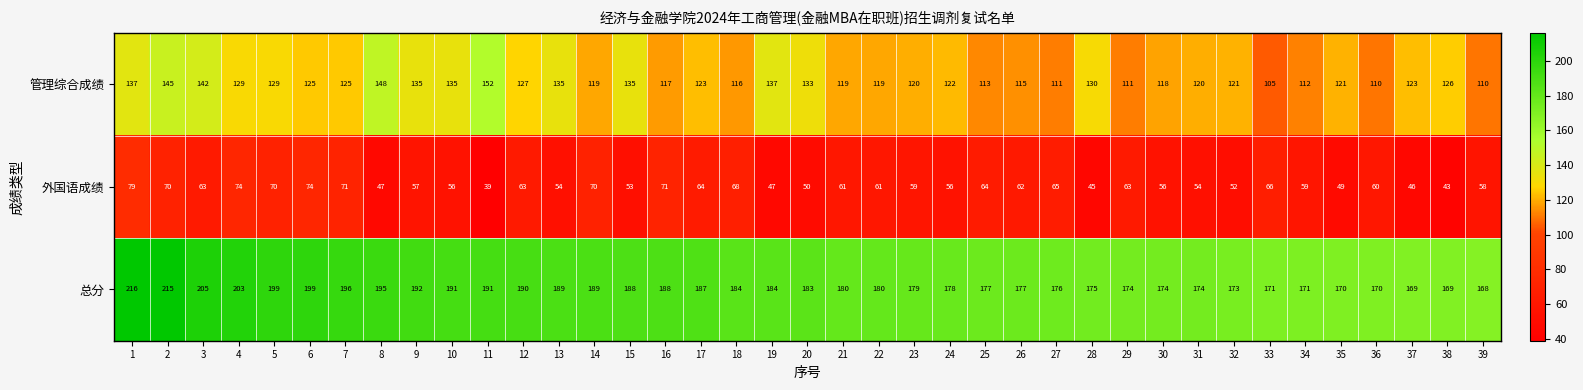

What is the spread (max minus min) of values at 19?

137